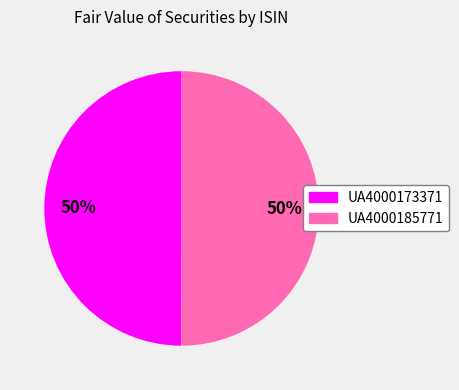

To the nearest percent, what is the combined percentage of UA4000185771 and UA4000173371?

100%